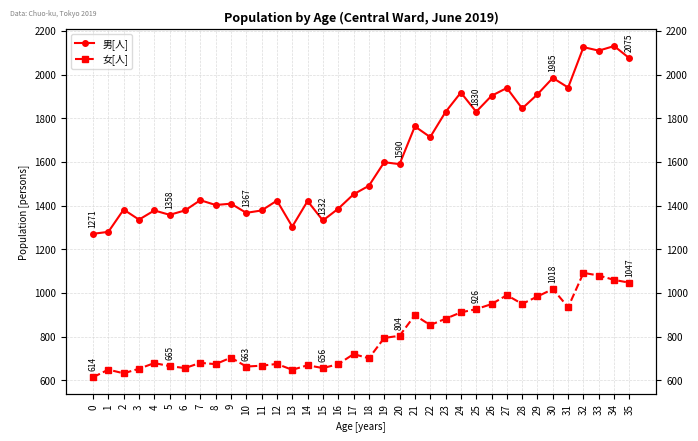

How many data points in 男[人] are above 1491?

17